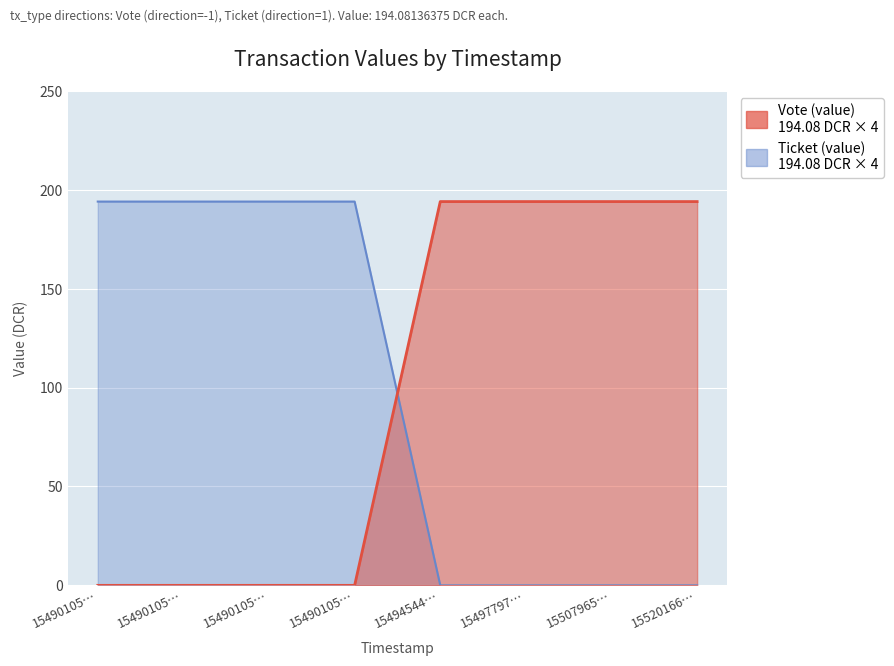

How many values in the Ticket (value) series are below 194?

4